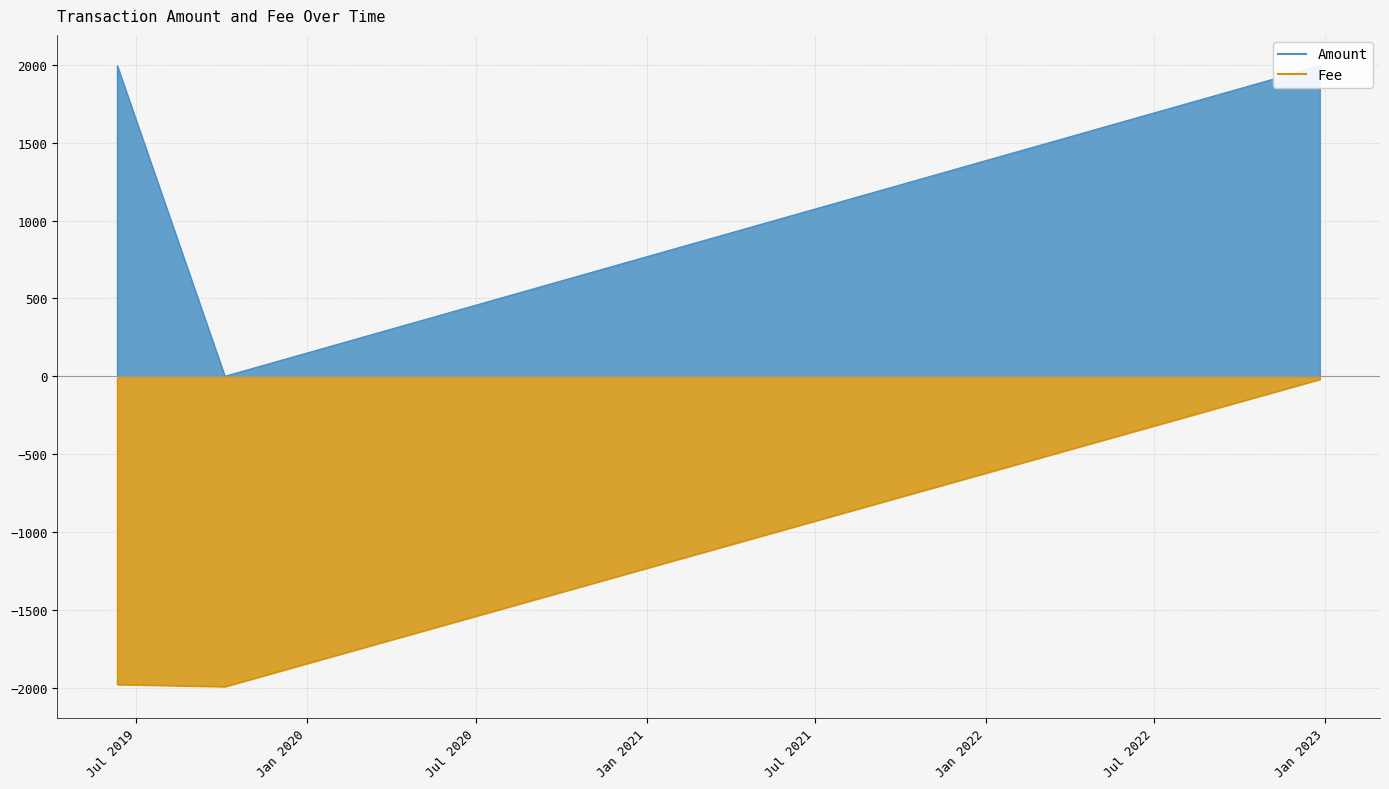

Reading right to left, transcribe all the data shown in this chart.

Amount: 2019-06-10 19:05:48=1994.0	2019-06-10 19:22:01=0.0	2019-10-04 14:30:44=1994.0	2022-12-26 21:05:28=0.1
Fee: 2019-06-10 19:05:48=-19.8	2019-06-10 19:22:01=-1994.0	2019-10-04 14:30:44=-1980.2	2022-12-26 21:05:28=-14.6